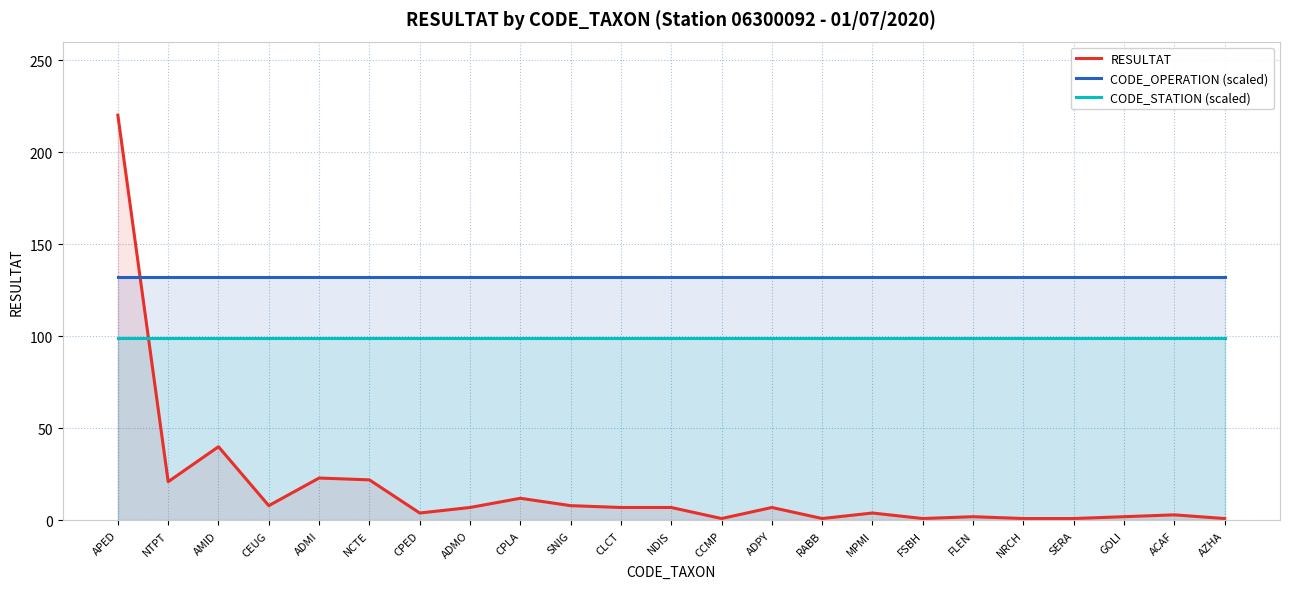

Rank the series by their average value, from lowest to highest.

RESULTAT, CODE_STATION (scaled), CODE_OPERATION (scaled)